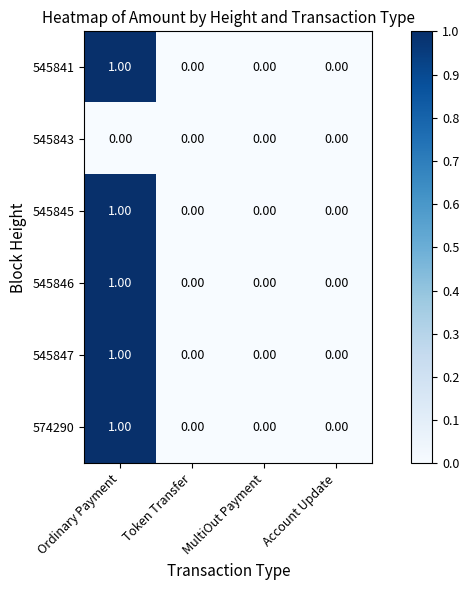

Is the value of 545847 at Ordinary Payment greater than the value of 545846 at Account Update?

Yes